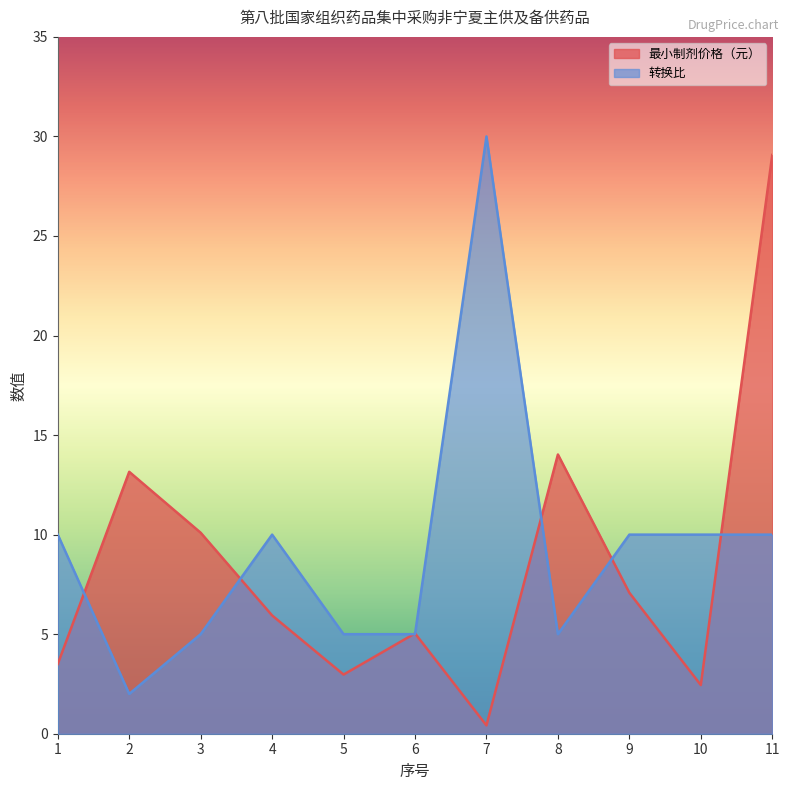

List the series in order of their peak value, lowest first.

最小制剂价格（元）, 转换比